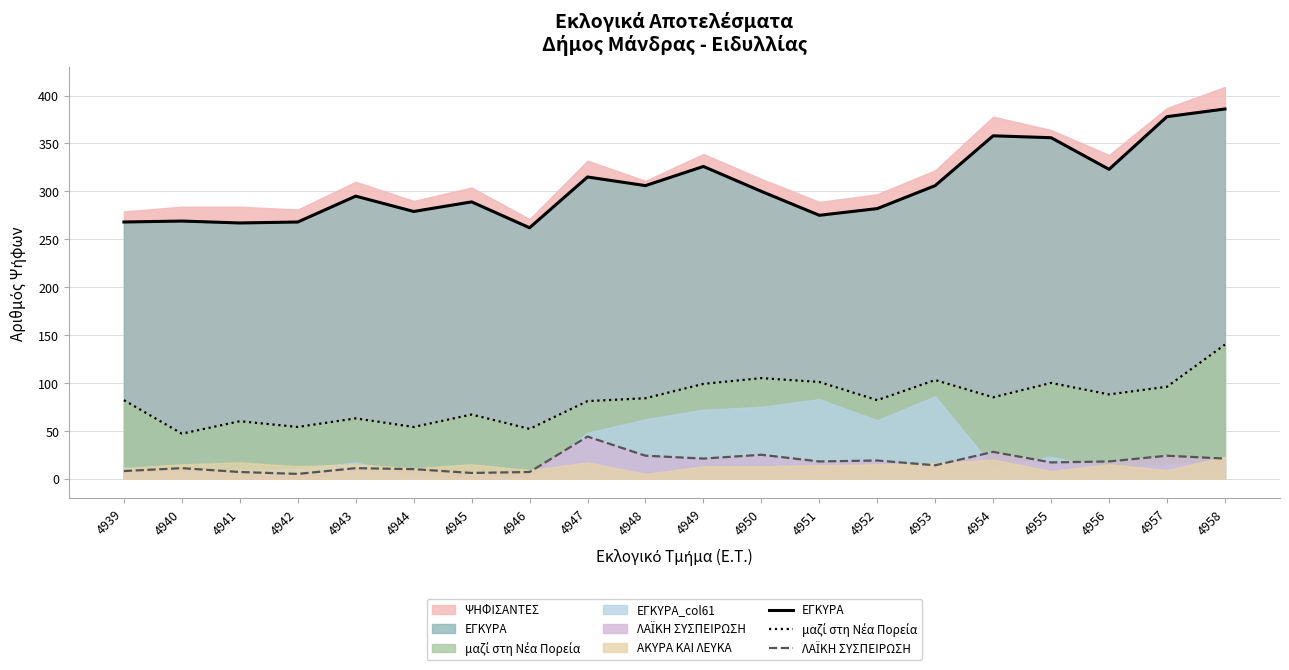

True or false: ΕΓΚΥΡΑ (line) and μαζί στη Νέα Πορεία (line) cross at least once.

False